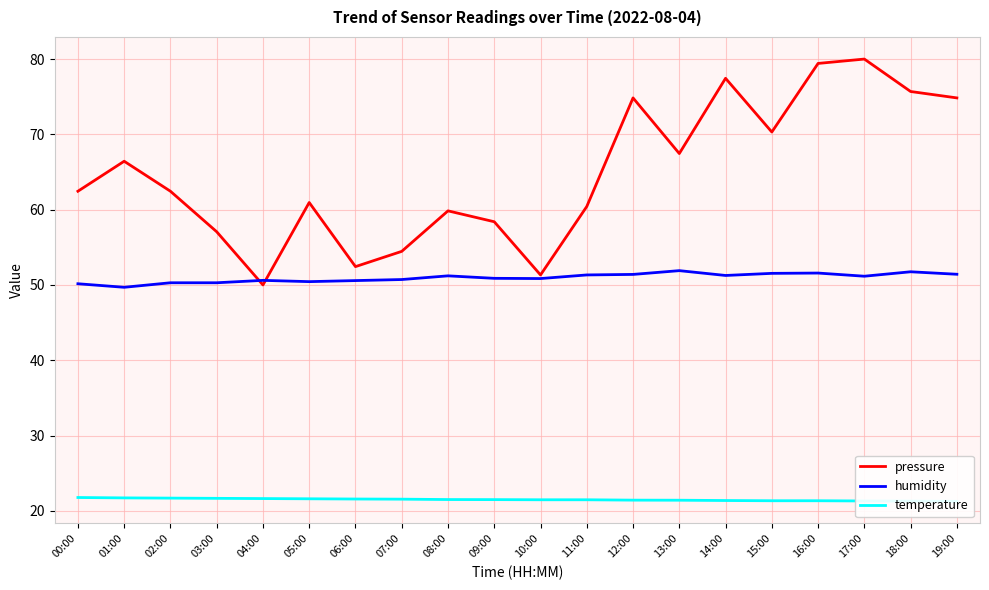

True or false: temperature and humidity intersect in this chart.

False